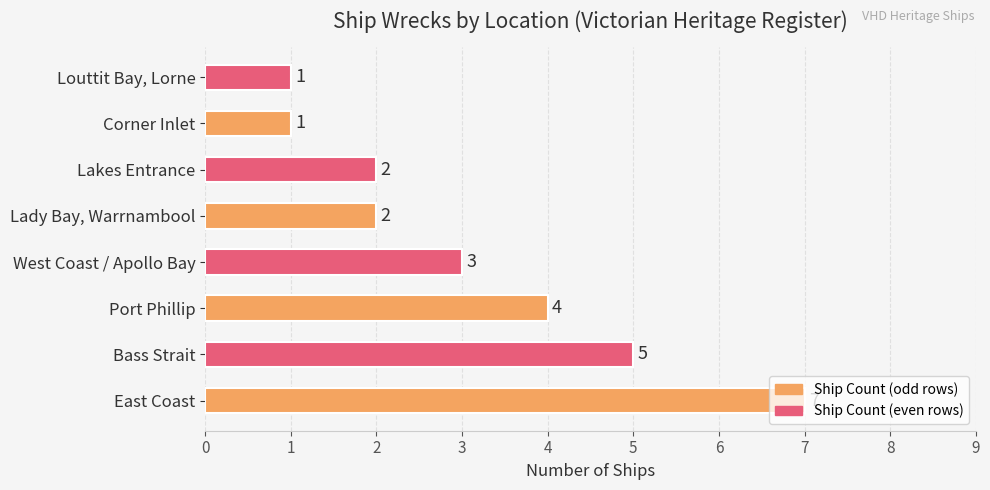

What is the sum of all values?

25